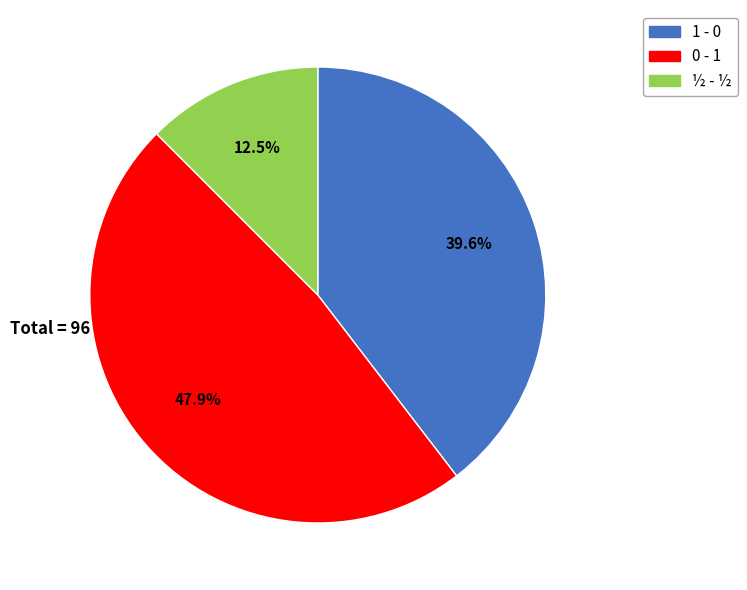

What is the ratio of the value at 0 - 1 to the value at 1 - 0?

1.2